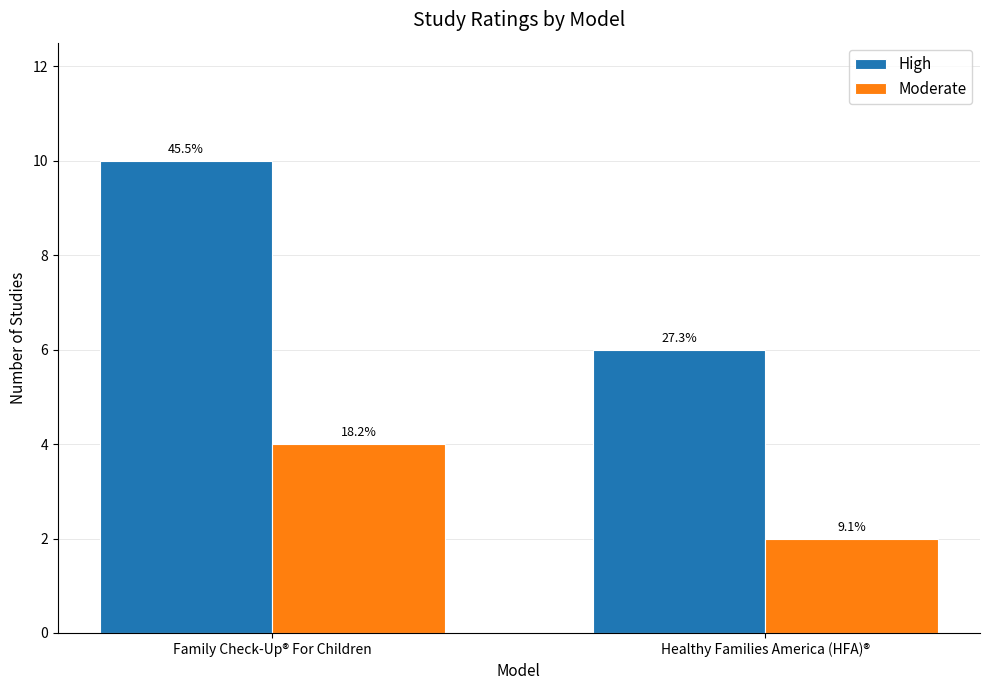

Which label corresponds to the smallest value in the chart?

Healthy Families America (HFA)®